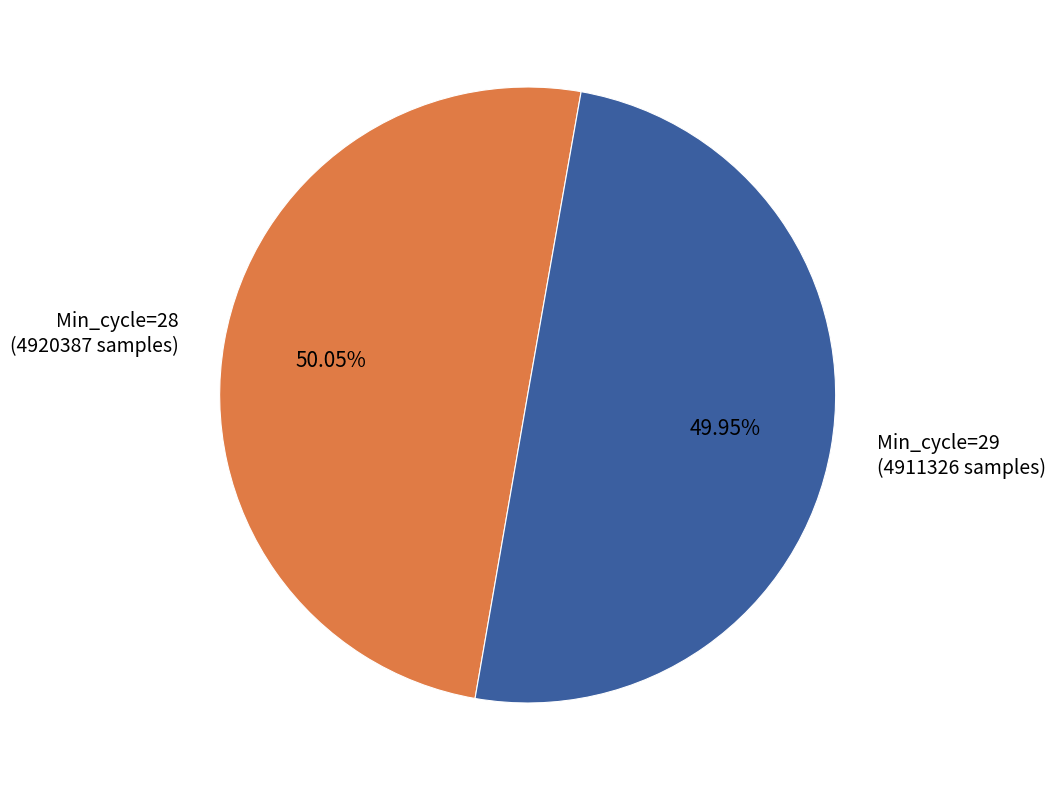

Is it true that Min_cycle=29 is 50% of the pie?

True